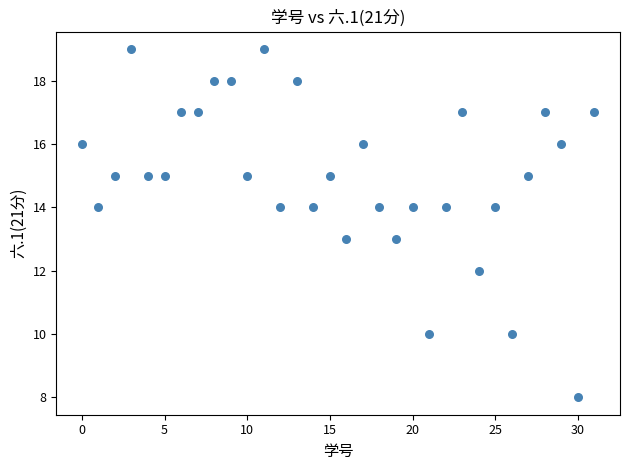

What is the range of Y values (max minus min)?

11